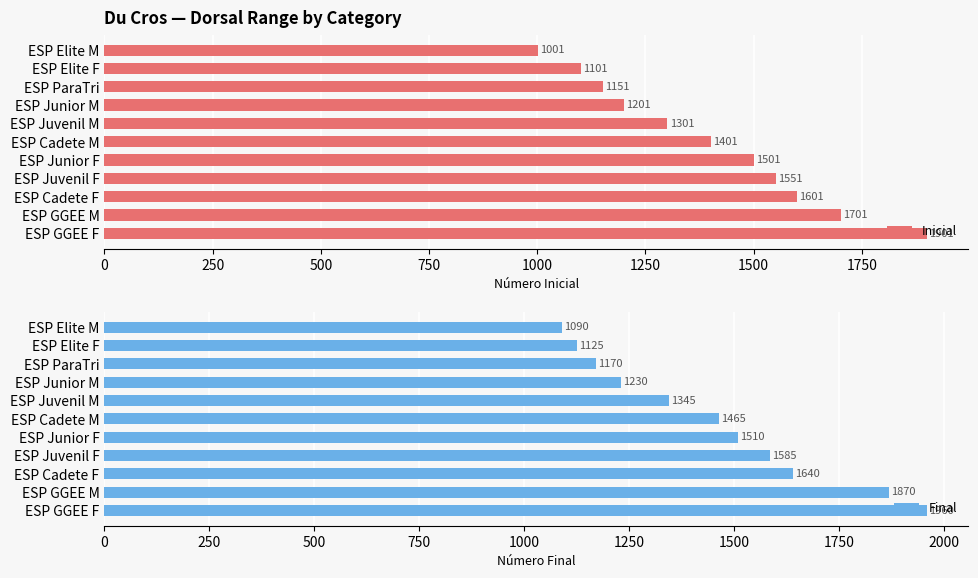

Which series has the widest spread of values?

Inicial